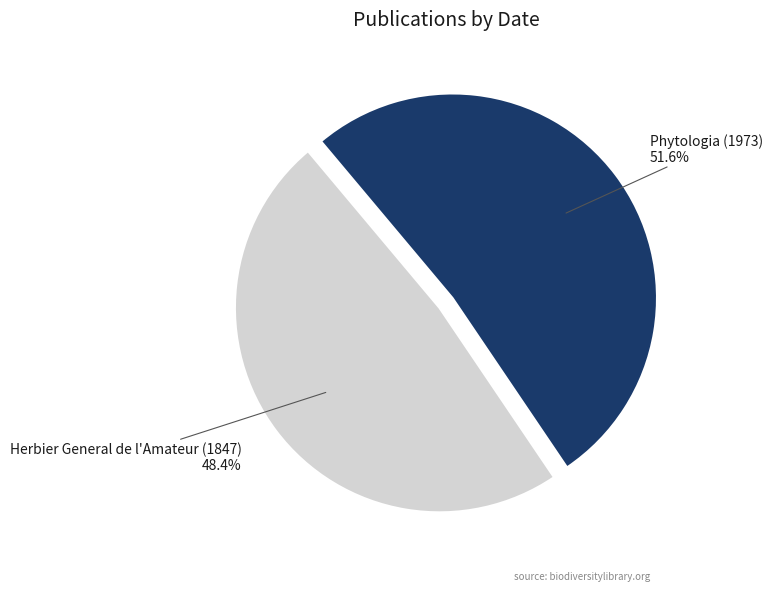

What is the total percentage of Phytologia (1973) and Herbier General de l'Amateur (1847)?

100.0%